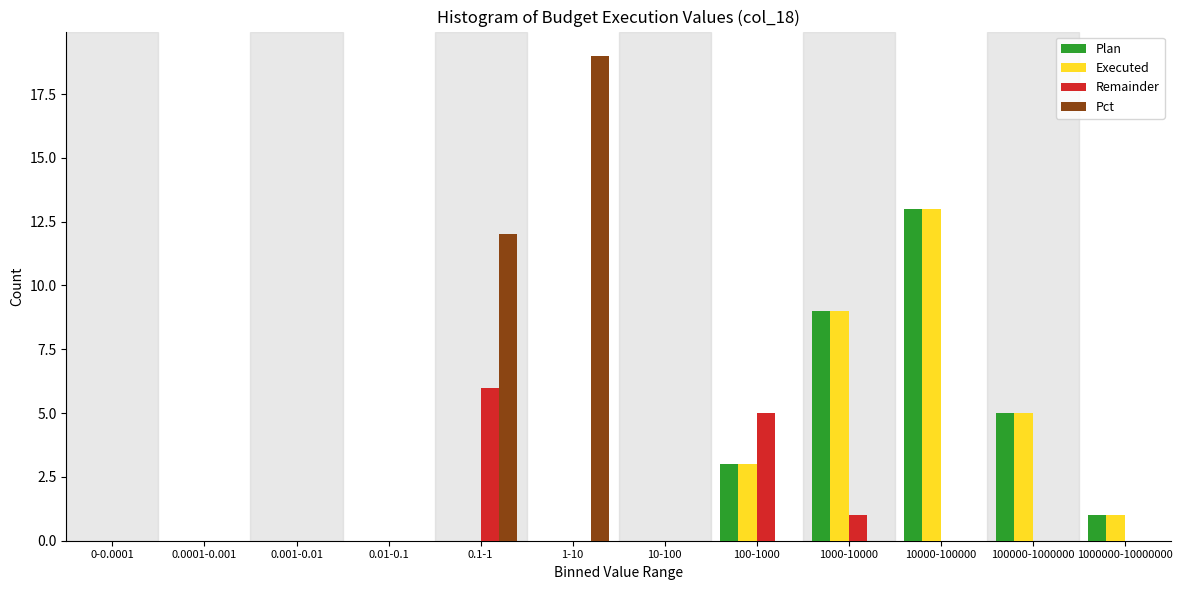

At which category is the sum across all series the highest?

10000-100000